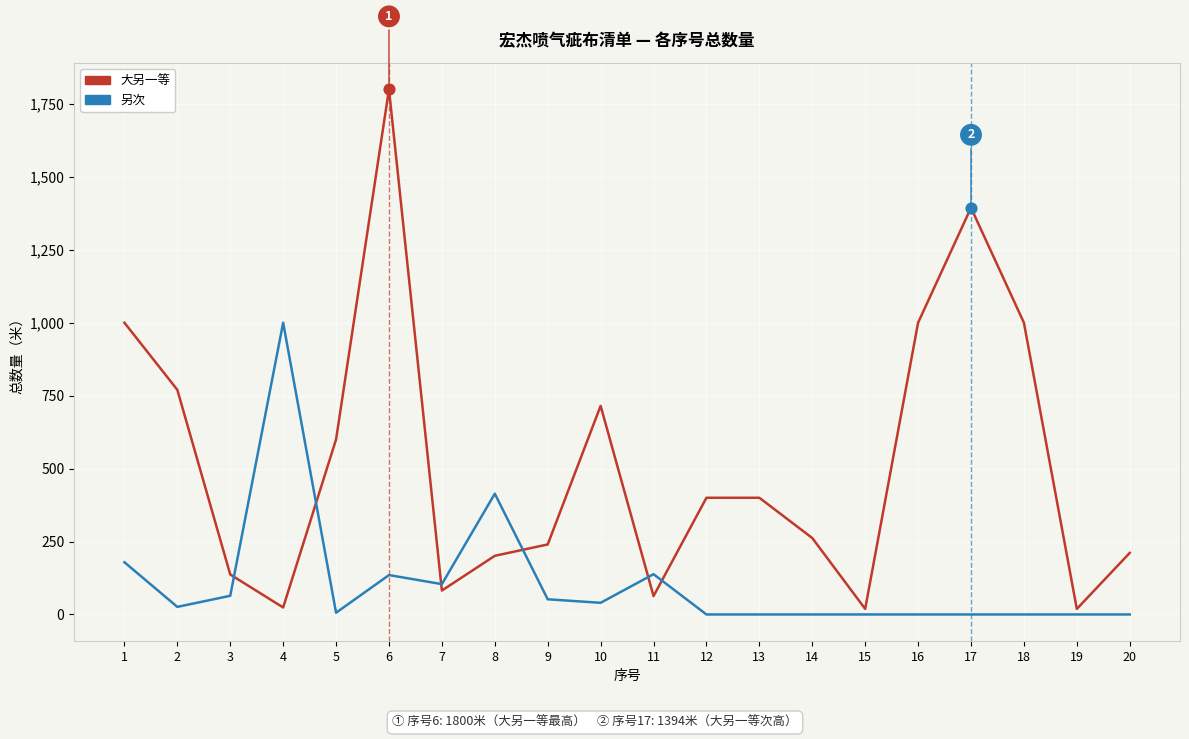

What are all the series names shown in the legend?

大另一等, 另次